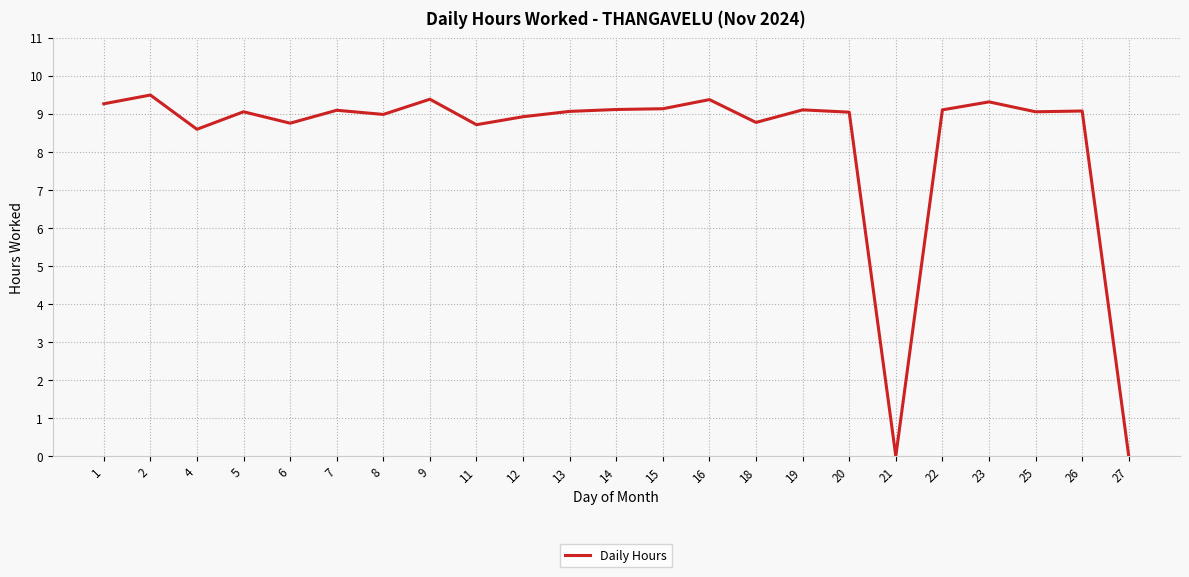

What is the maximum value shown in the chart?

9.5